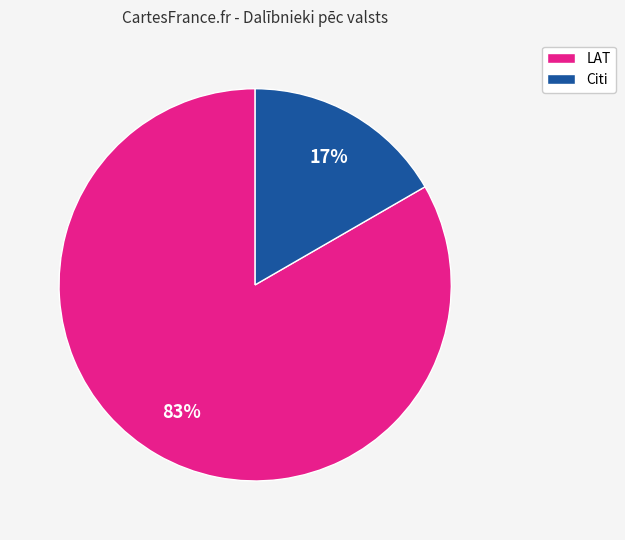

To the nearest percent, what portion does LAT represent?

83%